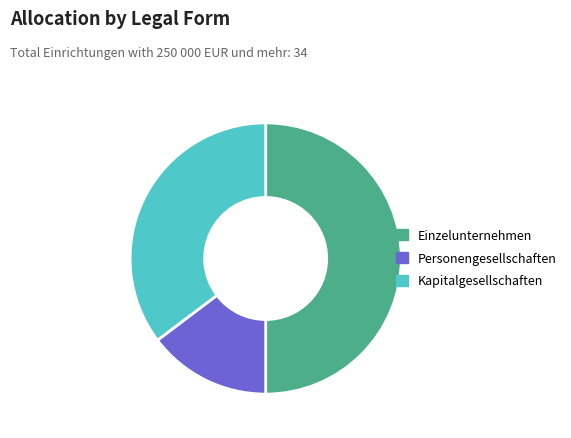

Between Personengesellschaften and Einzelunternehmen, which is larger?

Einzelunternehmen